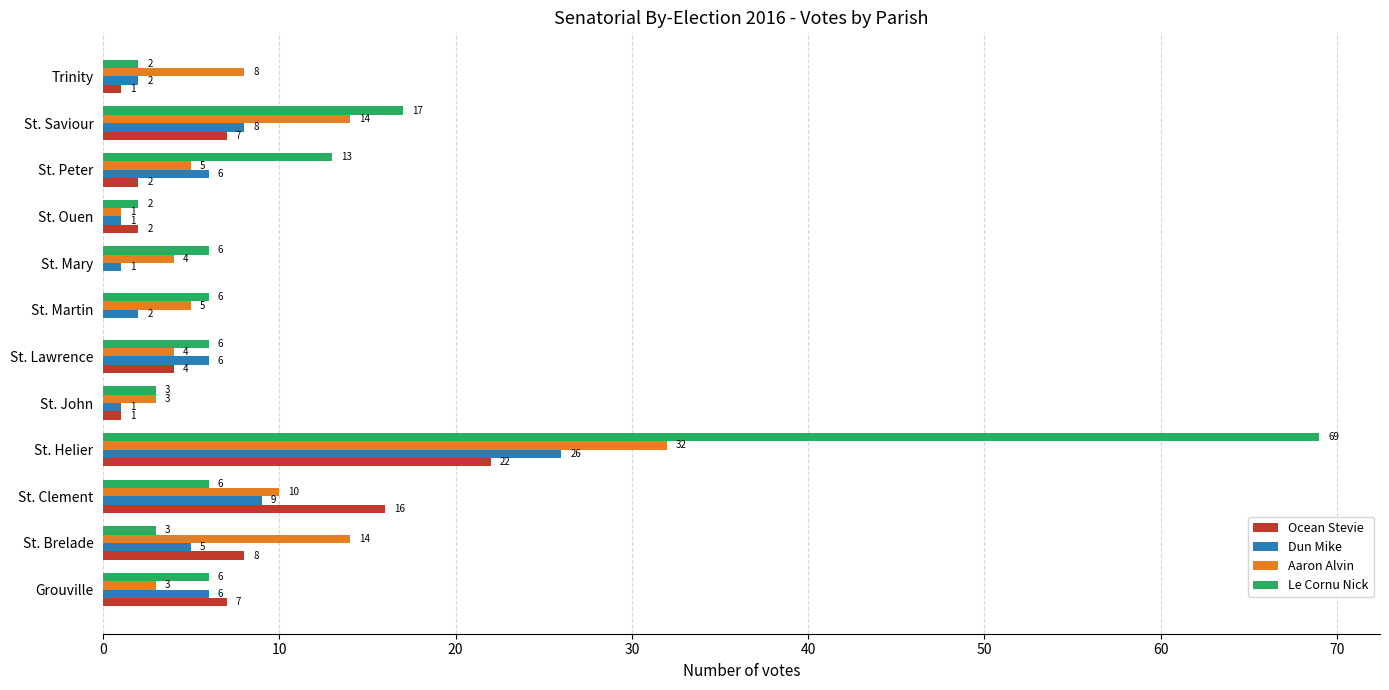

What is the average value of the Aaron Alvin series?

9